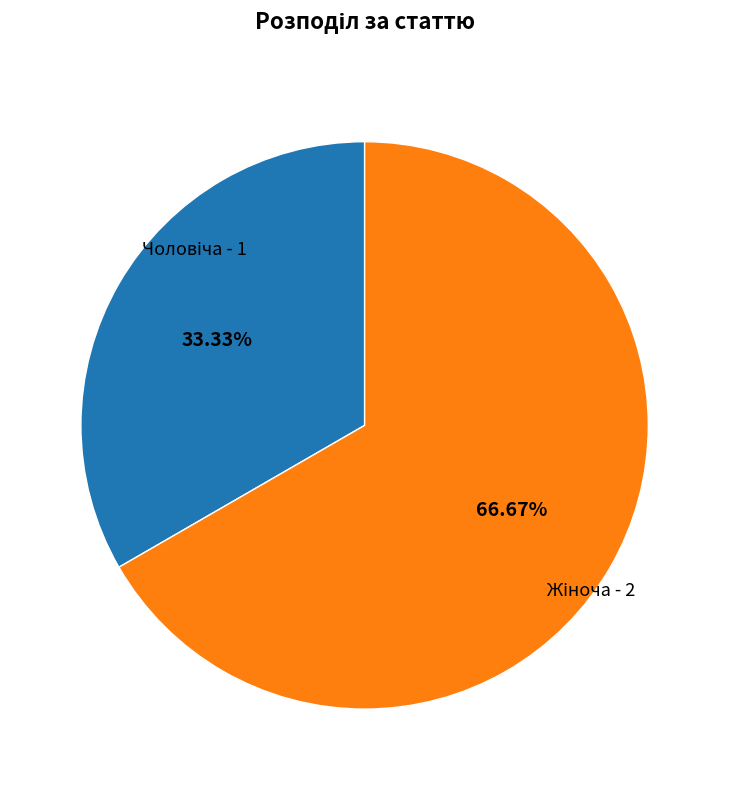

Is there any slice that represents more than half of the pie?

Yes